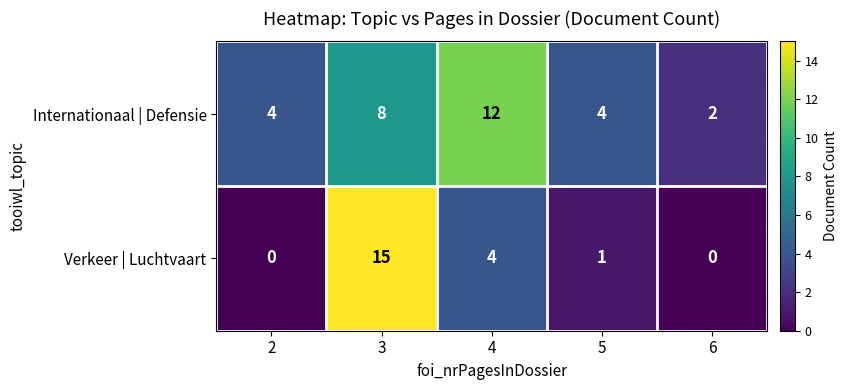

Reading left to right, what are all the values shown in this chart?

Internationaal | Defensie: 2=4	3=8	4=12	5=4	6=2
Verkeer | Luchtvaart: 2=0	3=15	4=4	5=1	6=0